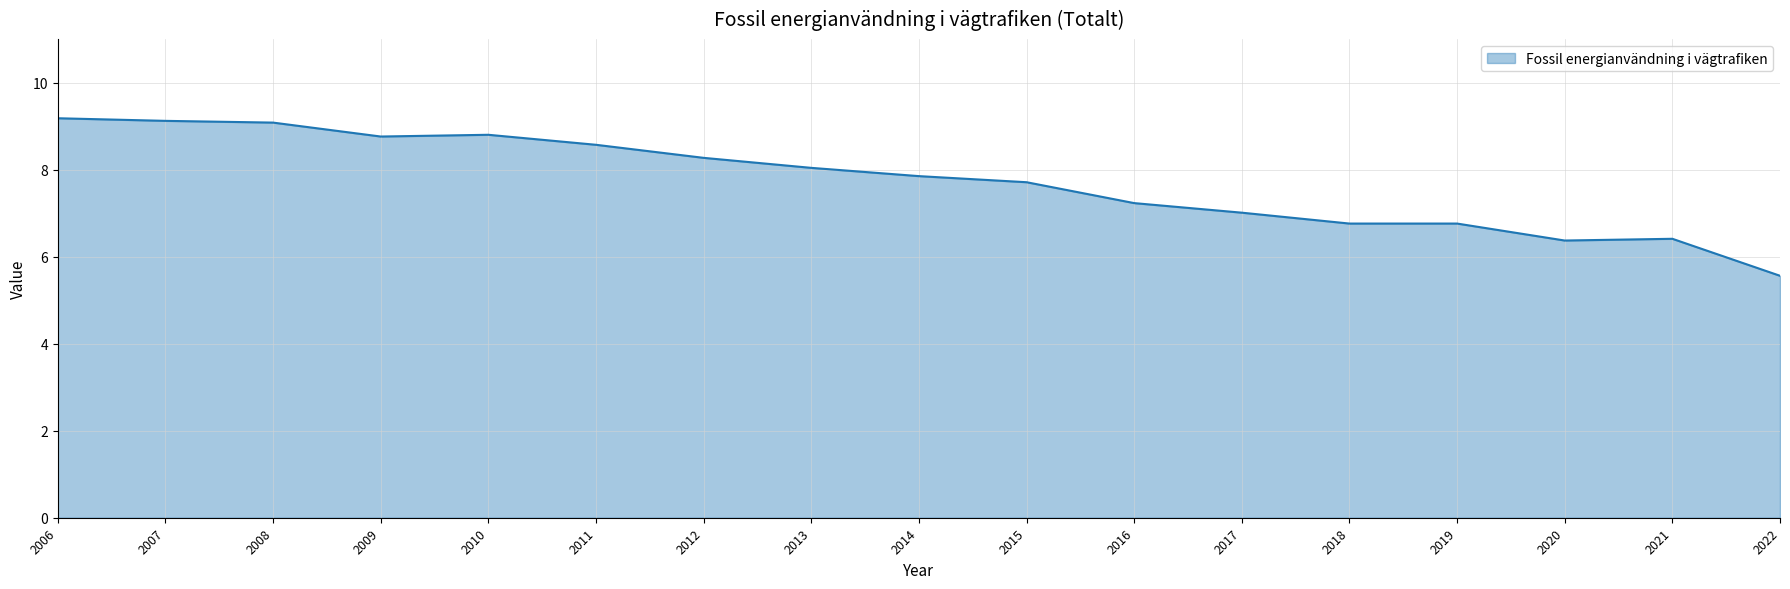

Which has a higher value, 2009 or 2013?

2009